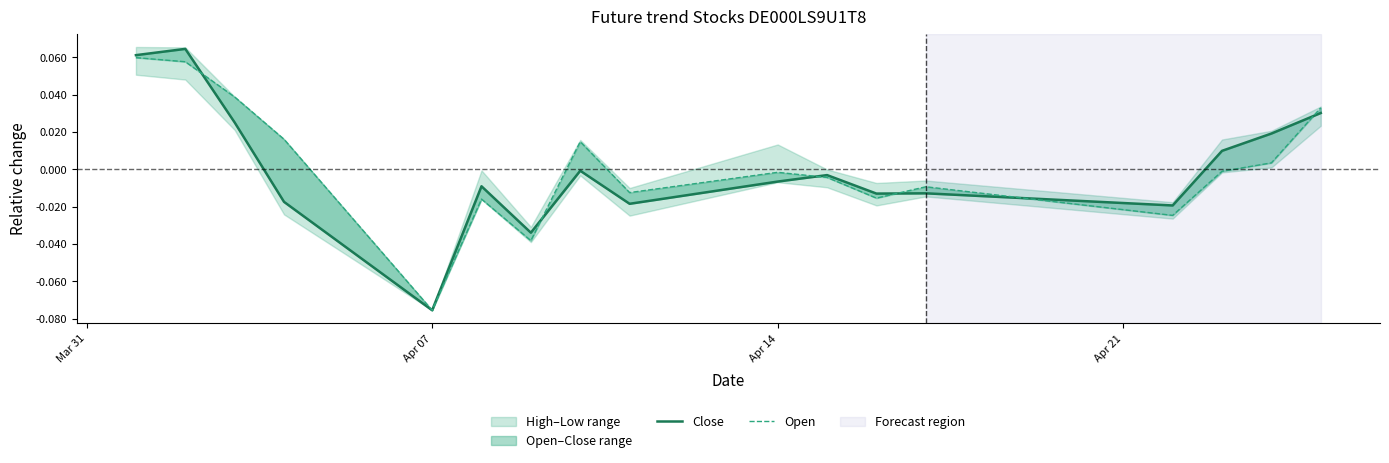

Where does the Open series first go above 0?

Mar 31